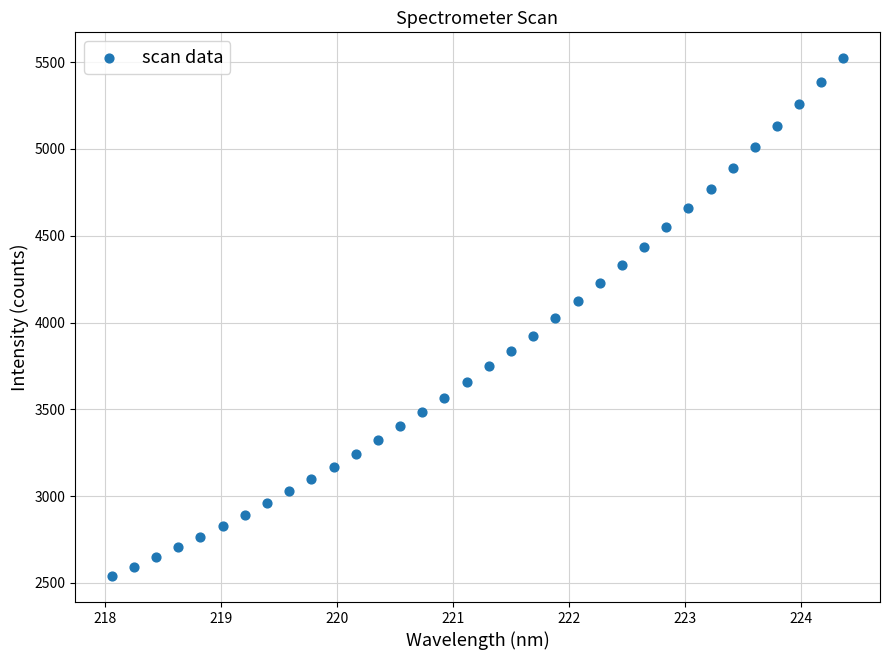

What is the range of X values (max minus min)?

6.3